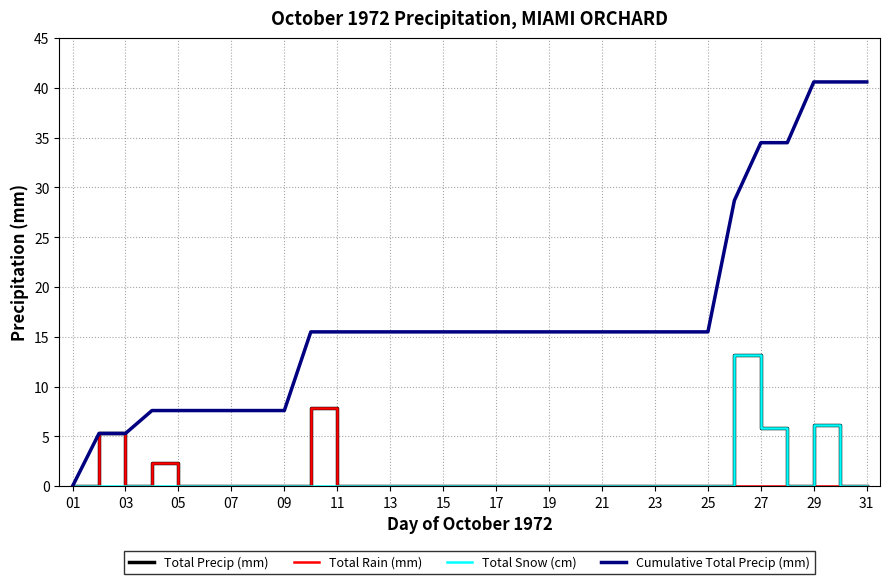

Which series has the largest total across all categories?

Cumulative Total Precip (mm)